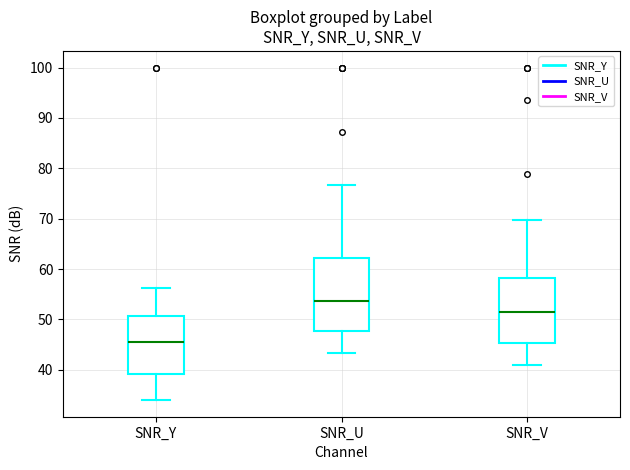

Which box's median line is the highest?

SNR_U